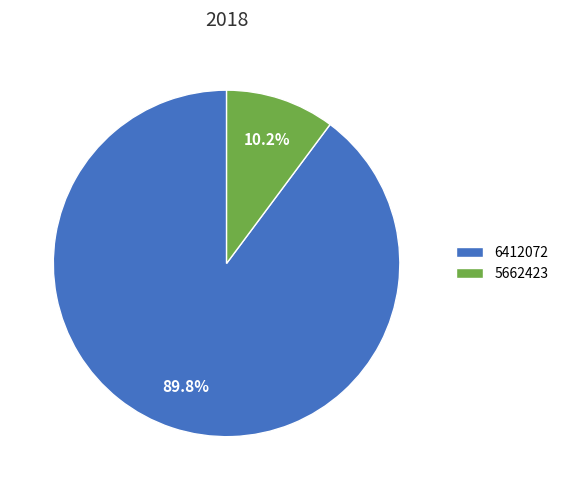

Which slice is the smallest?

5662423